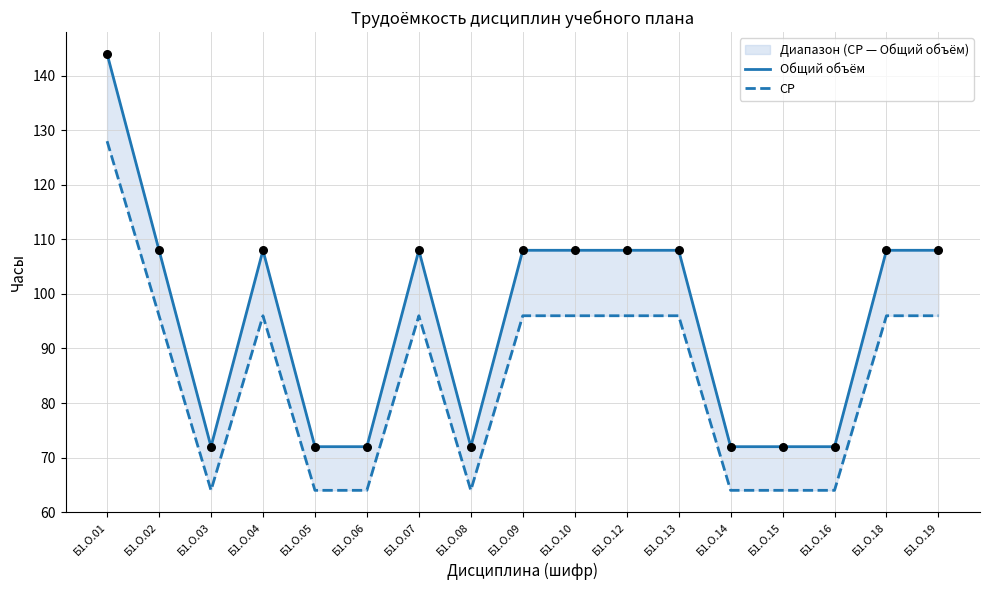

Which series has the largest total across all categories?

Общий объём